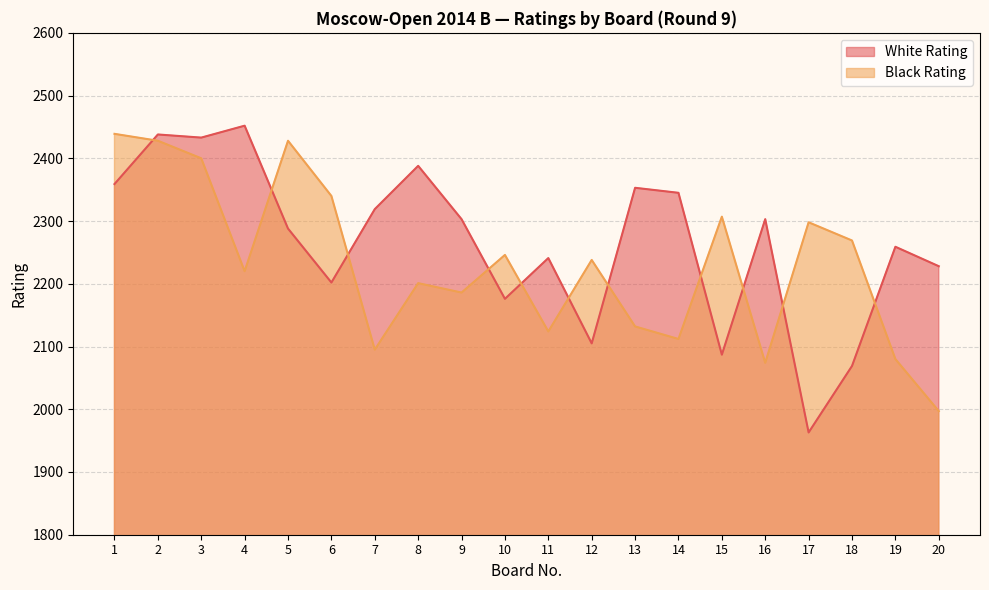

In White Rating, how many points are lower than both neighbors (excluding endpoints)?

6